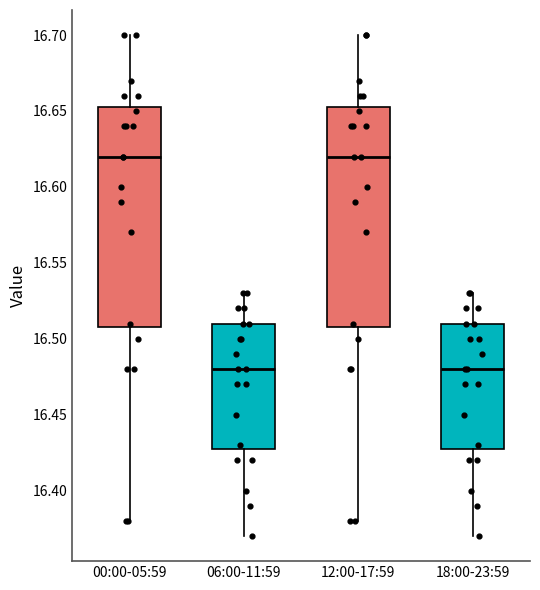

Where does the median line of the box for 12:00-17:59 sit on the y-axis? The values are not printed on the chart, so give them approximately, as read against the axis.

16.620